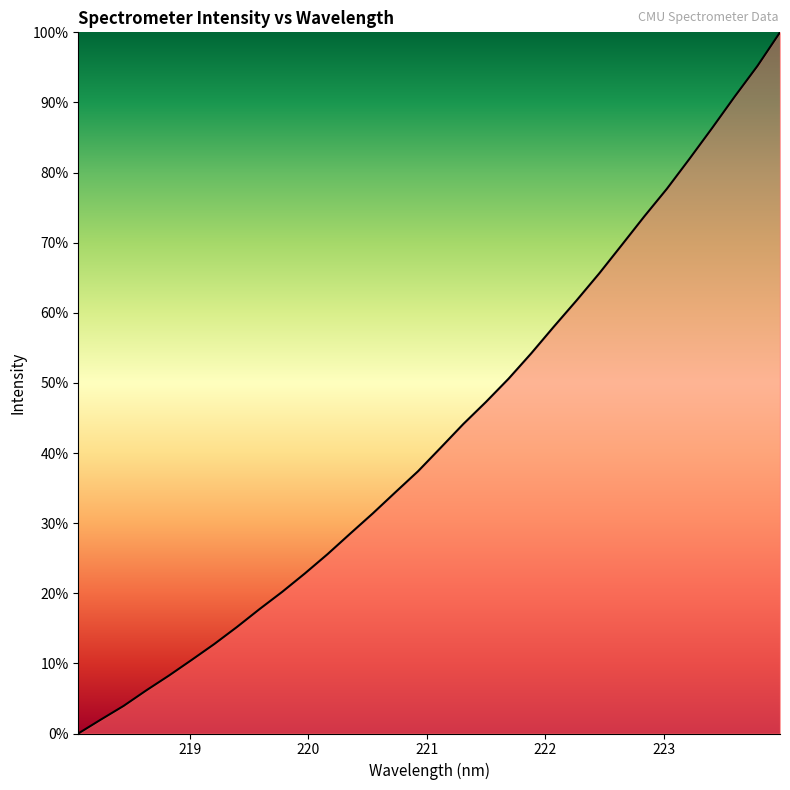

What is the maximum value shown in the chart?

100.0